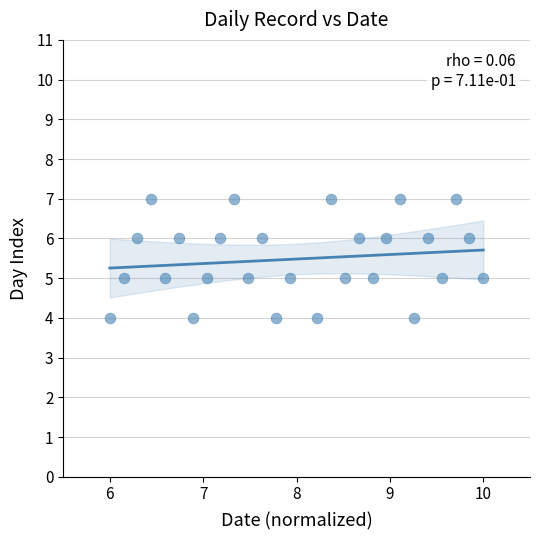

What is the range of Y values (max minus min)?

3